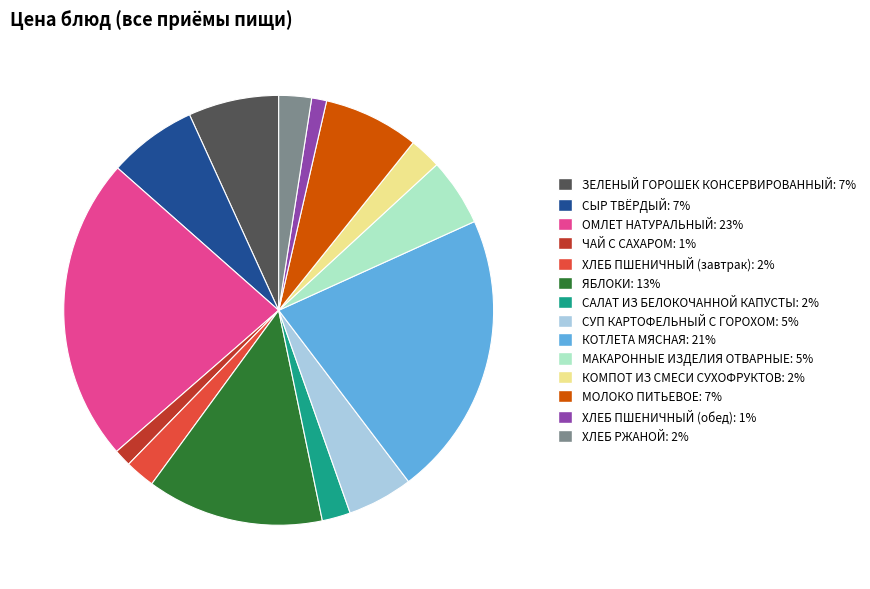

Do ХЛЕБ РЖАНОЙ and МОЛОКО ПИТЬЕВОЕ together represent more than half of the pie?

No